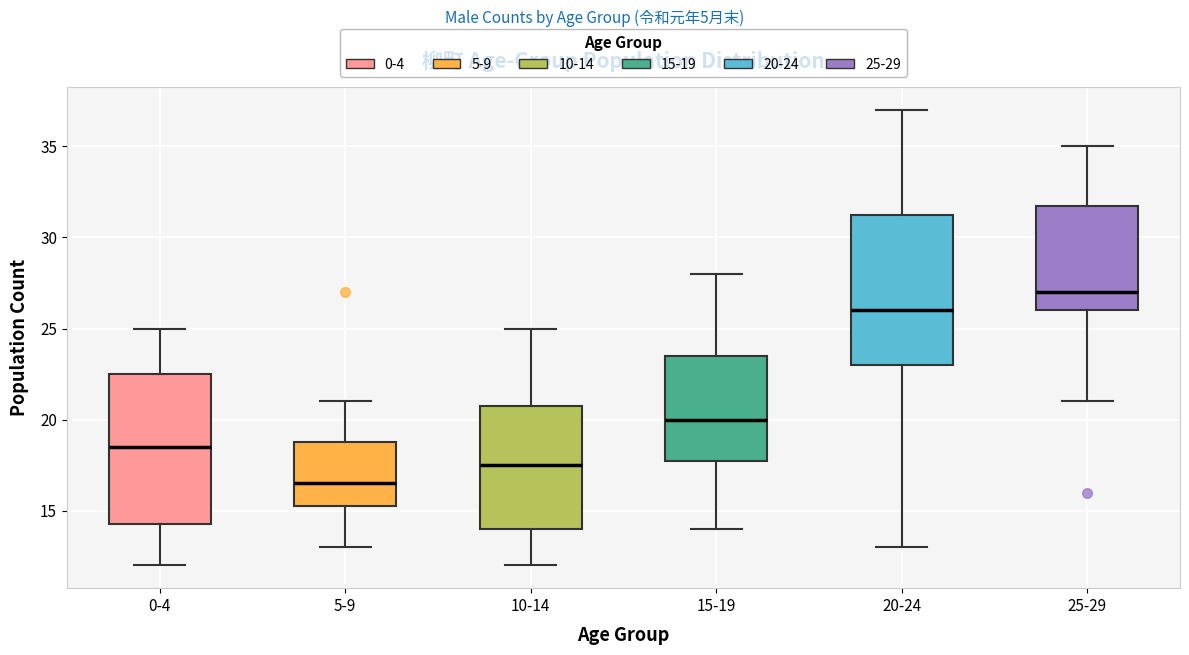

Reading left to right, read every box against the y-axis: the position of its median line, the range the box covers, and the ends of its whiskers. The values are not printed on the chart, so give them approximately, as read against the axis.

0-4: median 18.5, box 14.5 to 22.5, whiskers 12.0 to 25.0
5-9: median 16.5, box 15.5 to 19.0, whiskers 13.0 to 21.0
10-14: median 17.5, box 14.0 to 21.0, whiskers 12.0 to 25.0
15-19: median 20.0, box 18.0 to 23.5, whiskers 14.0 to 28.0
20-24: median 26.0, box 23.0 to 31.5, whiskers 13.0 to 37.0
25-29: median 27.0, box 26.0 to 32.0, whiskers 21.0 to 35.0